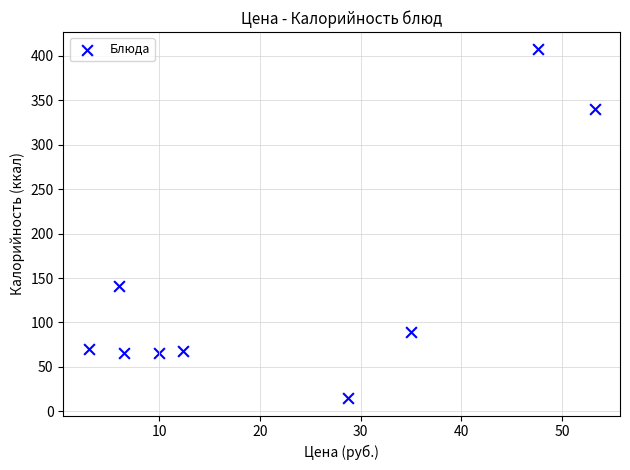

What is the range of Y values (max minus min)?

392